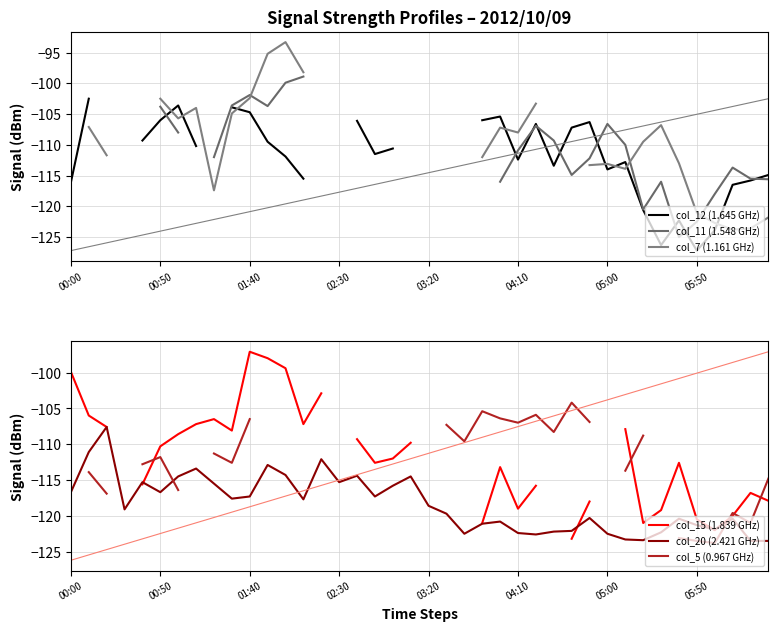

True or false: col_12 (1.645 GHz) has more than 0 interior local peaks.

True